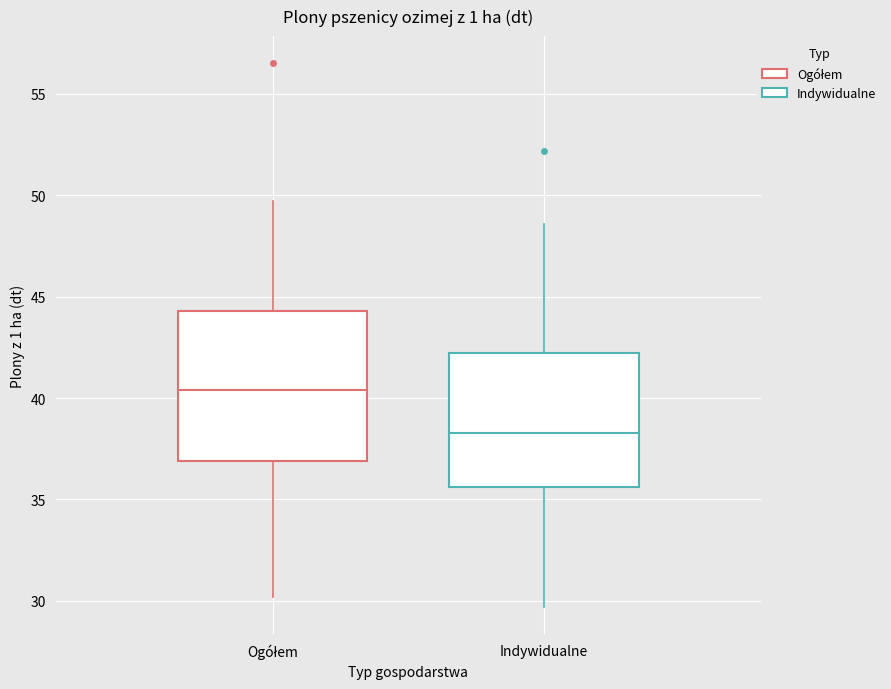

Where is the lower edge of the box for Ogółem on the y-axis? The values are not printed on the chart, so give them approximately, as read against the axis.

37.0